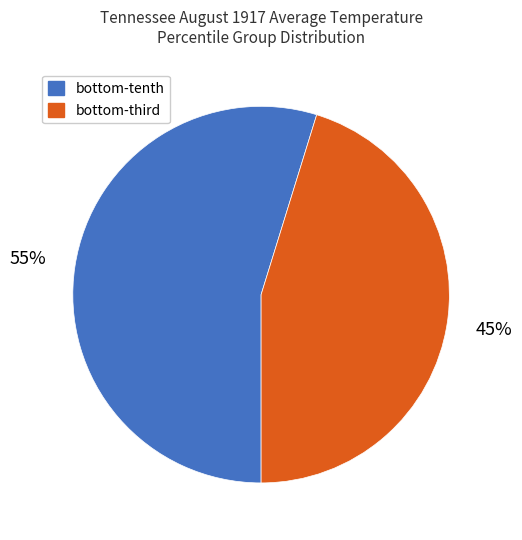

Which category has the biggest portion of the pie?

bottom-tenth